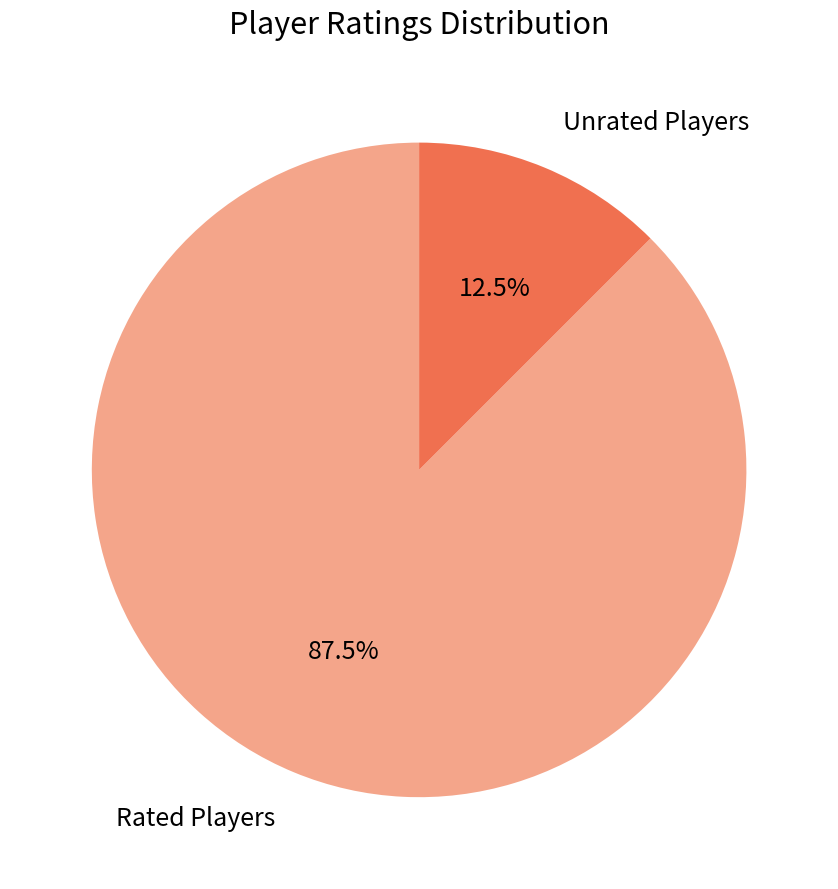

How many slices are in this pie chart?

2